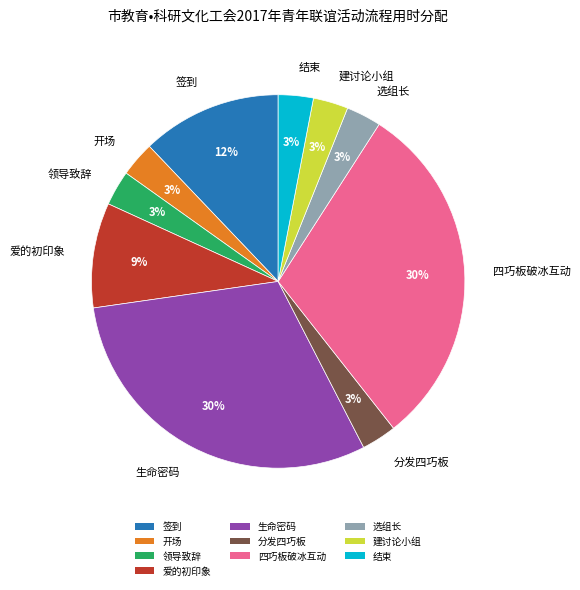

To the nearest percent, what is the difference between the largest and smallest slice percentages?

27%